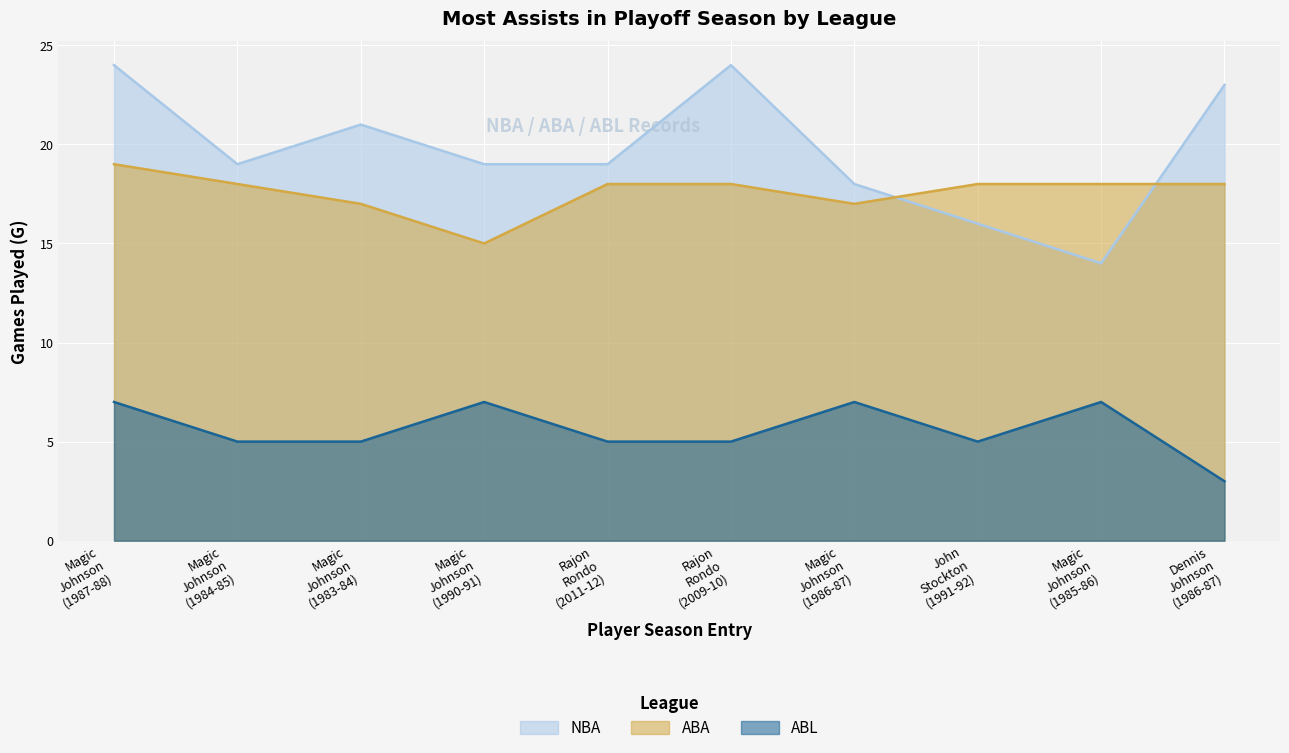

Where does the ABL series first go above 5?

Magic
Johnson
(1987-88)